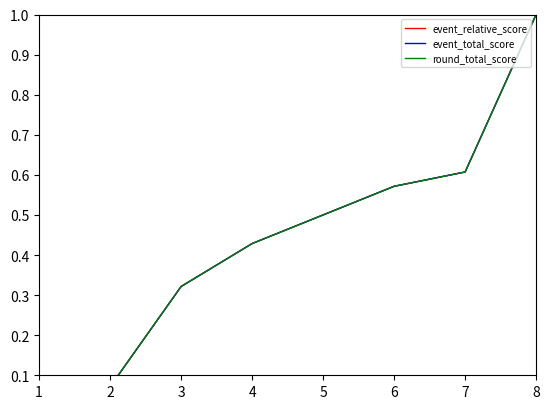

True or false: event_relative_score and event_total_score cross at least once.

False